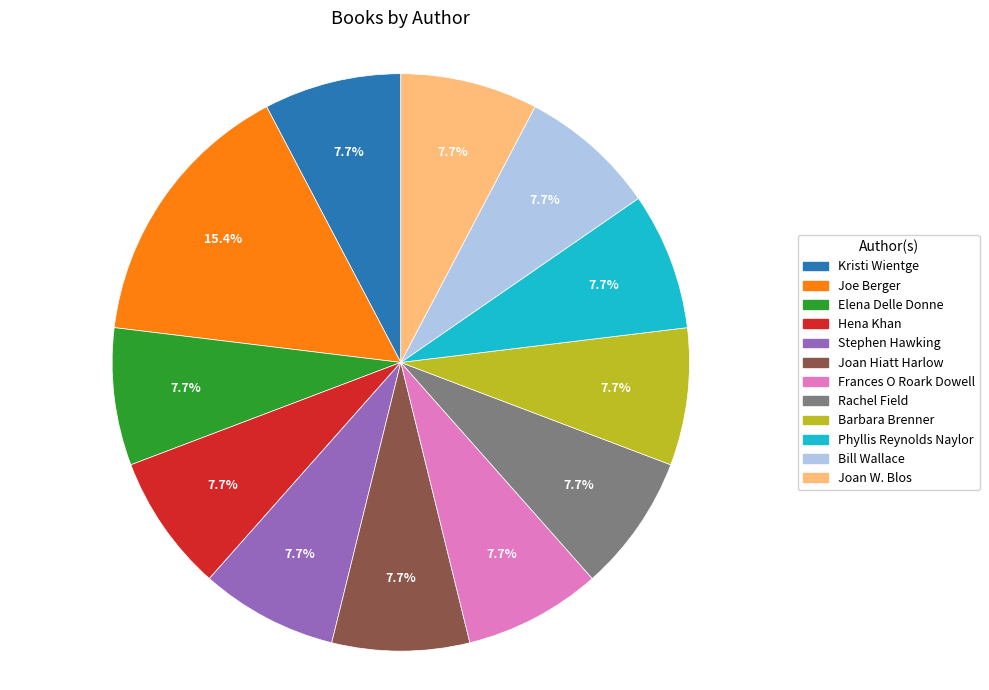

To the nearest percent, what percentage of the pie is Rachel Field?

8%